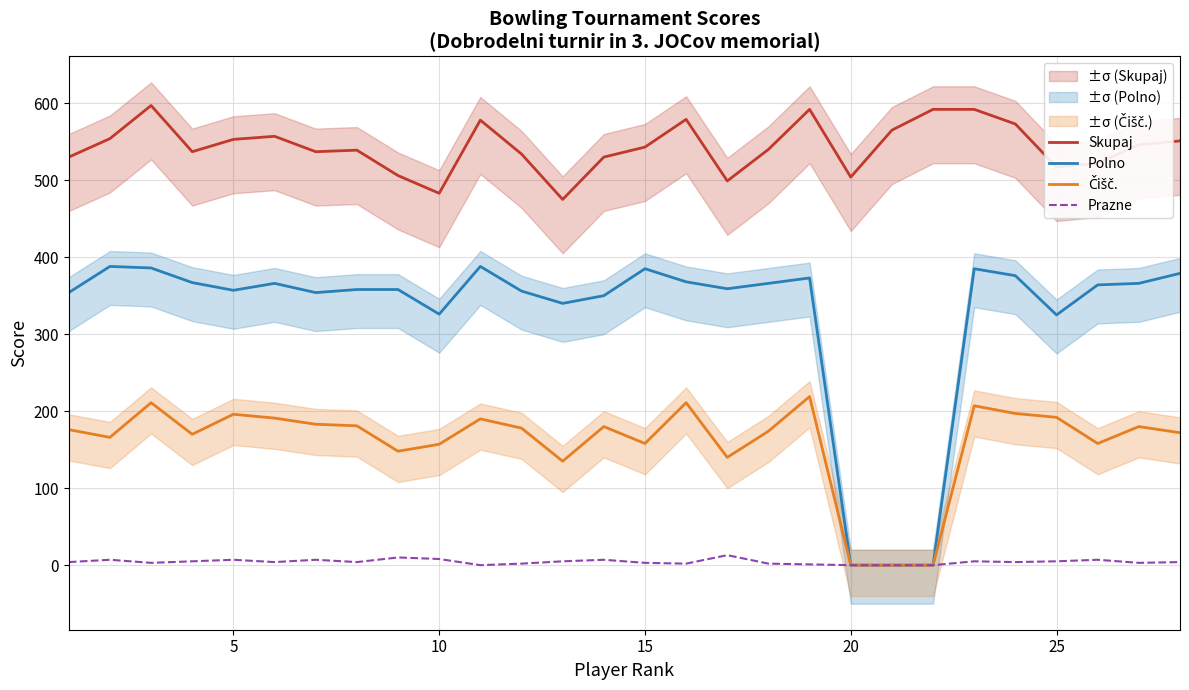

True or false: Prazne and Skupaj cross at least once.

False